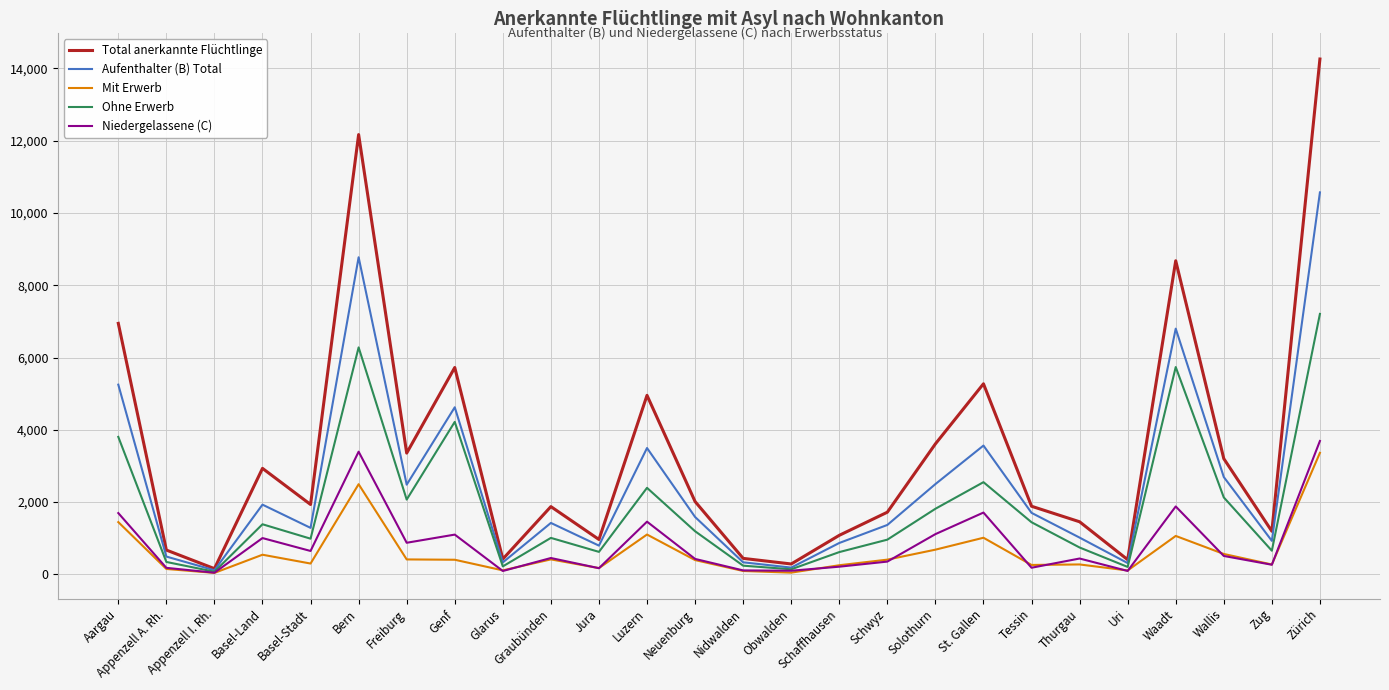

What is the maximum value for Aufenthalter (B) Total?

10571